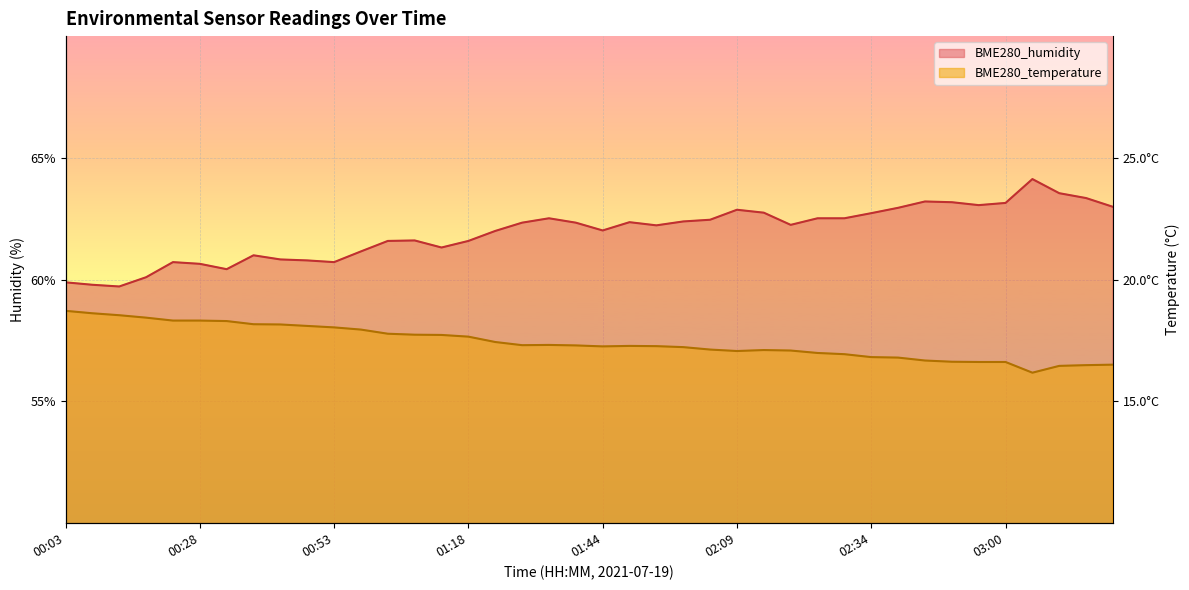

At how many categories does at least one series exceed 56?

40